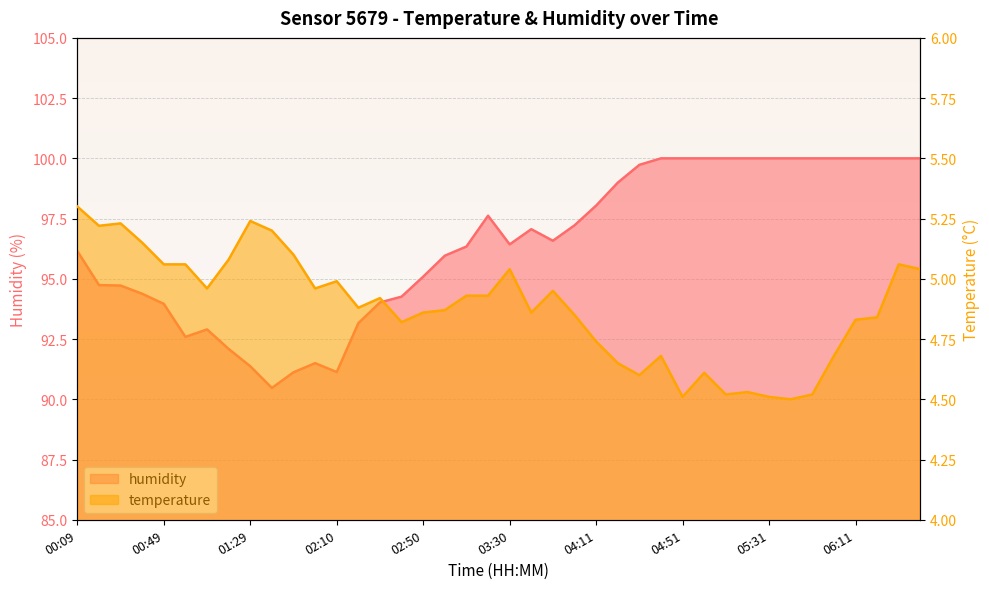

Reading left to right, extract all data points from this chart.

temperature: 5.3	5.2	5.2	5.2	5.1	5.1	5.0	5.1	5.2	5.2	5.1	5.0	5.0	4.9	4.9	4.8	4.9	4.9	4.9	4.9	5.0	4.9	5.0	4.8	4.7	4.7	4.6	4.7	4.5	4.6	4.5	4.5	4.5	4.5	4.5	4.7	4.8	4.8	5.1	5.0
humidity: 96.2	94.7	94.7	94.4	94.0	92.6	92.9	92.1	91.4	90.5	91.1	91.5	91.1	93.2	94.0	94.3	95.1	96.0	96.3	97.6	96.4	97.1	96.6	97.2	98.0	99.0	99.7	100.0	100.0	100.0	100.0	100.0	100.0	100.0	100.0	100.0	100.0	100.0	100.0	100.0